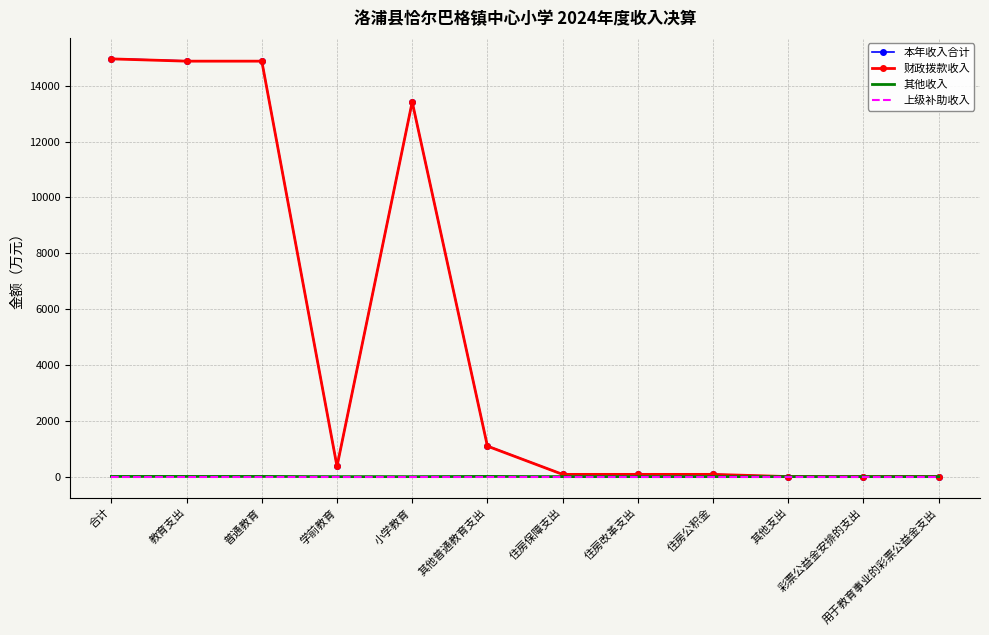

The value of 上级补助收入 at 其他普通教育支出 is 0.0. True or false?

True